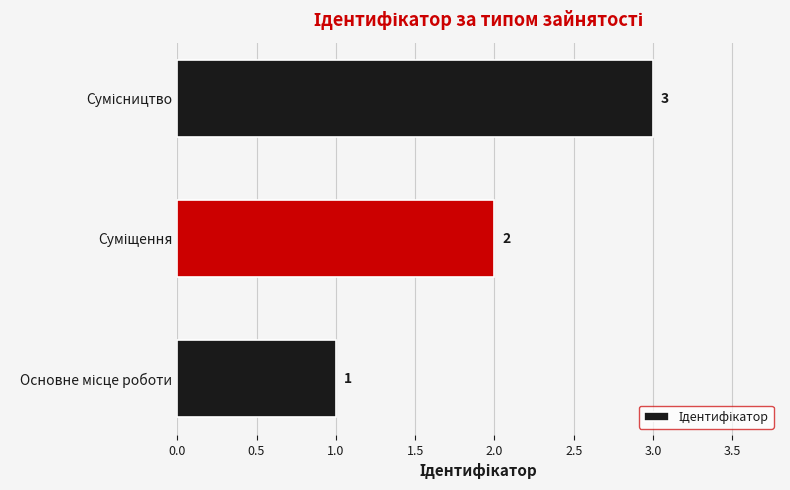

What is the maximum value shown in the chart?

3